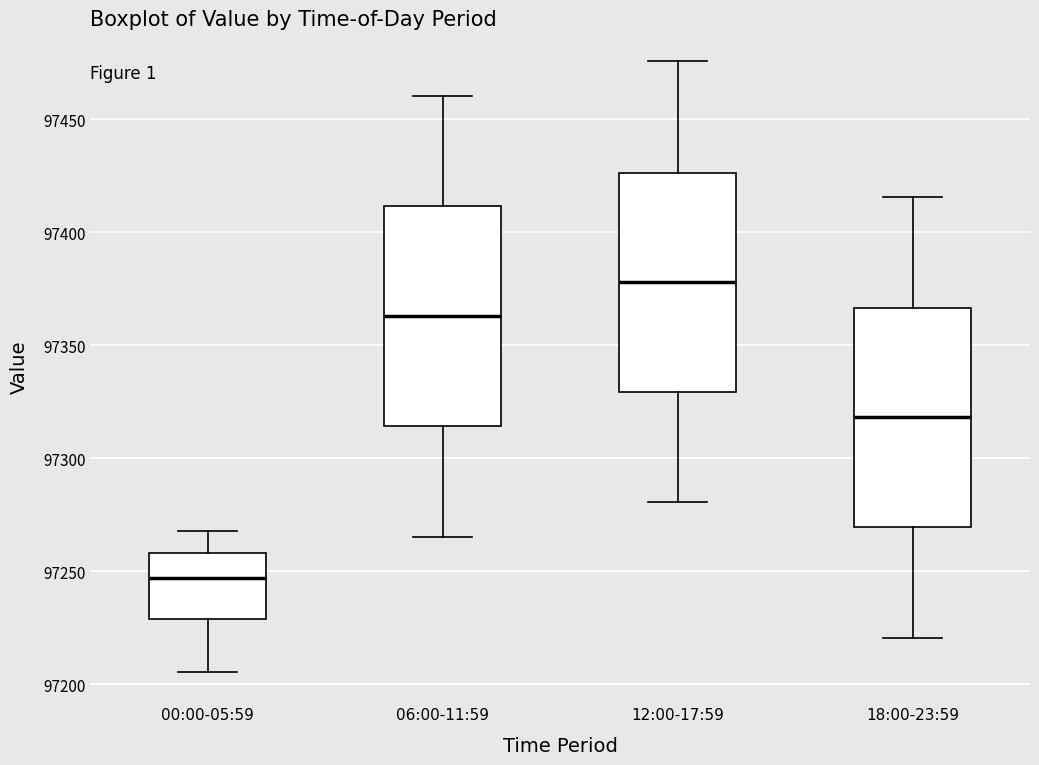

Reading left to right, read every box against the y-axis: the position of its median line, the range the box covers, and the ends of its whiskers. The values are not printed on the chart, so give them approximately, as read against the axis.

00:00-05:59: median 97245, box 97230 to 97260, whiskers 97205 to 97270
06:00-11:59: median 97365, box 97315 to 97410, whiskers 97265 to 97460
12:00-17:59: median 97380, box 97330 to 97425, whiskers 97280 to 97475
18:00-23:59: median 97320, box 97270 to 97365, whiskers 97220 to 97415